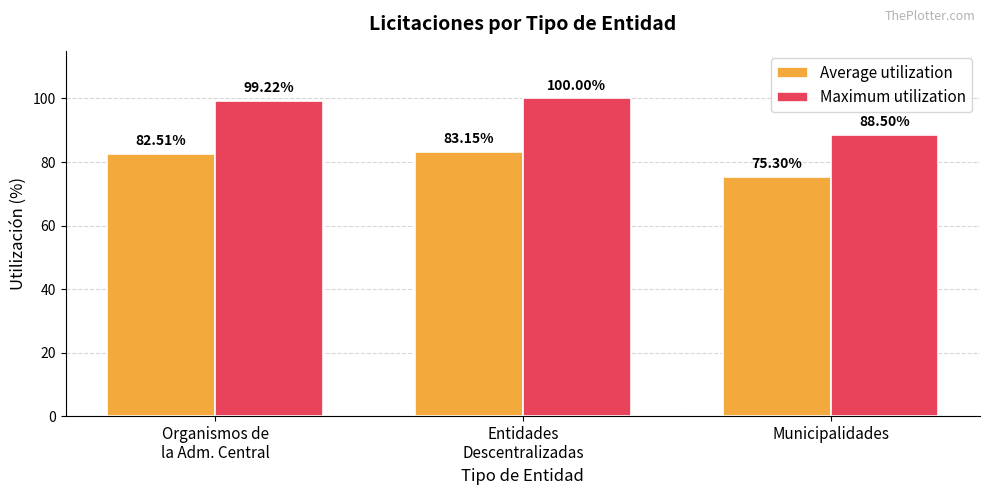

List the labels in order of Maximum utilization value, largest first.

Entidades
Descentralizadas, Organismos de
la Adm. Central, Municipalidades